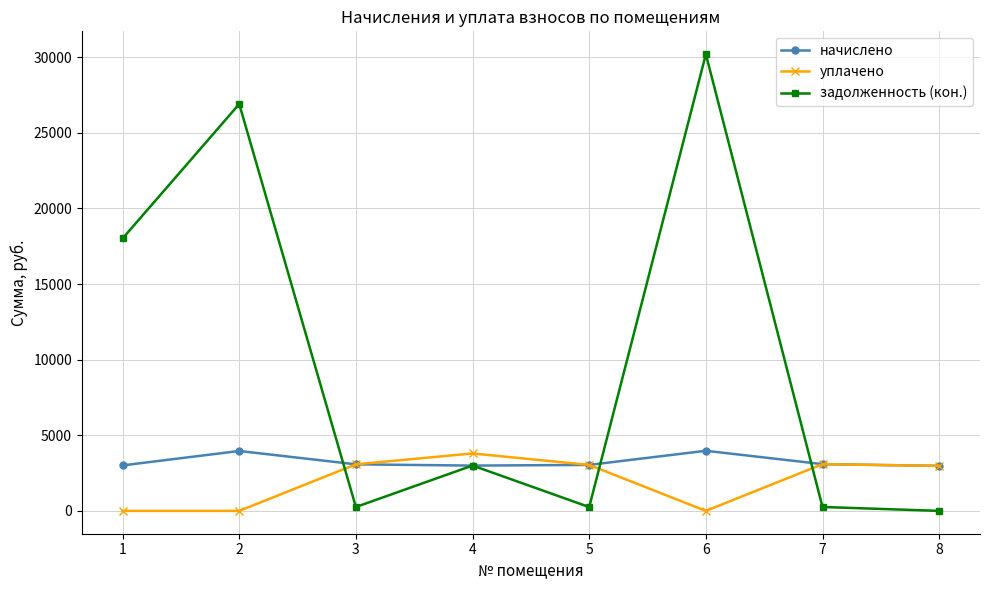

Rank the series at 6 from highest to lowest value.

задолженность (кон.), начислено, уплачено